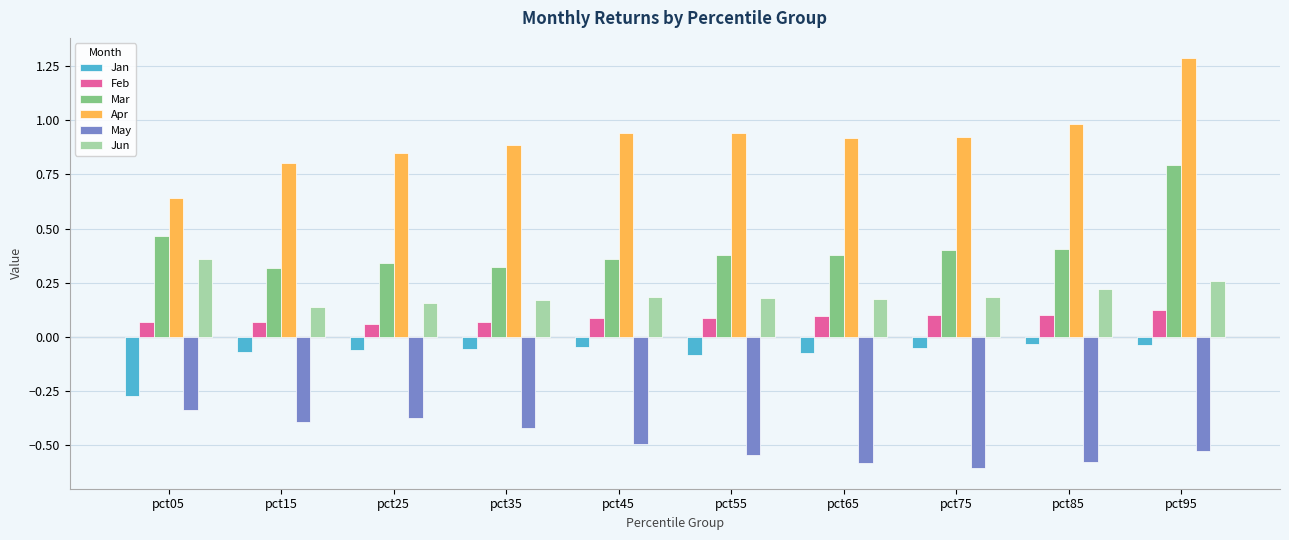

Which series has the largest total across all categories?

Apr